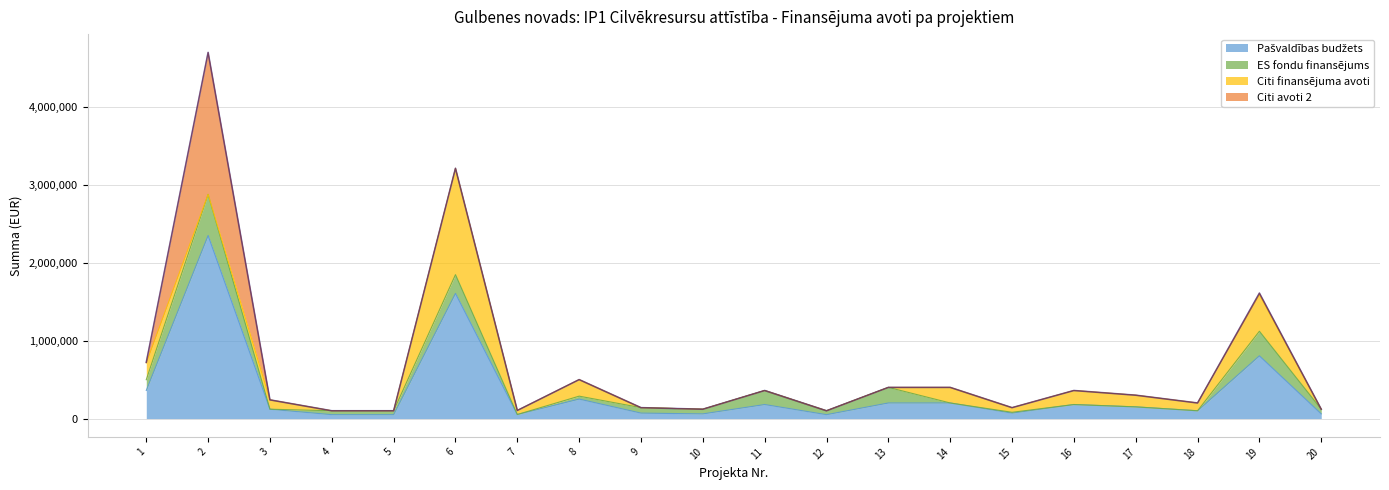

At 6, list the series in order from smallest to largest.

Citi avoti 2, ES fondu finansējums, Citi finansējuma avoti, Pašvaldības budžets